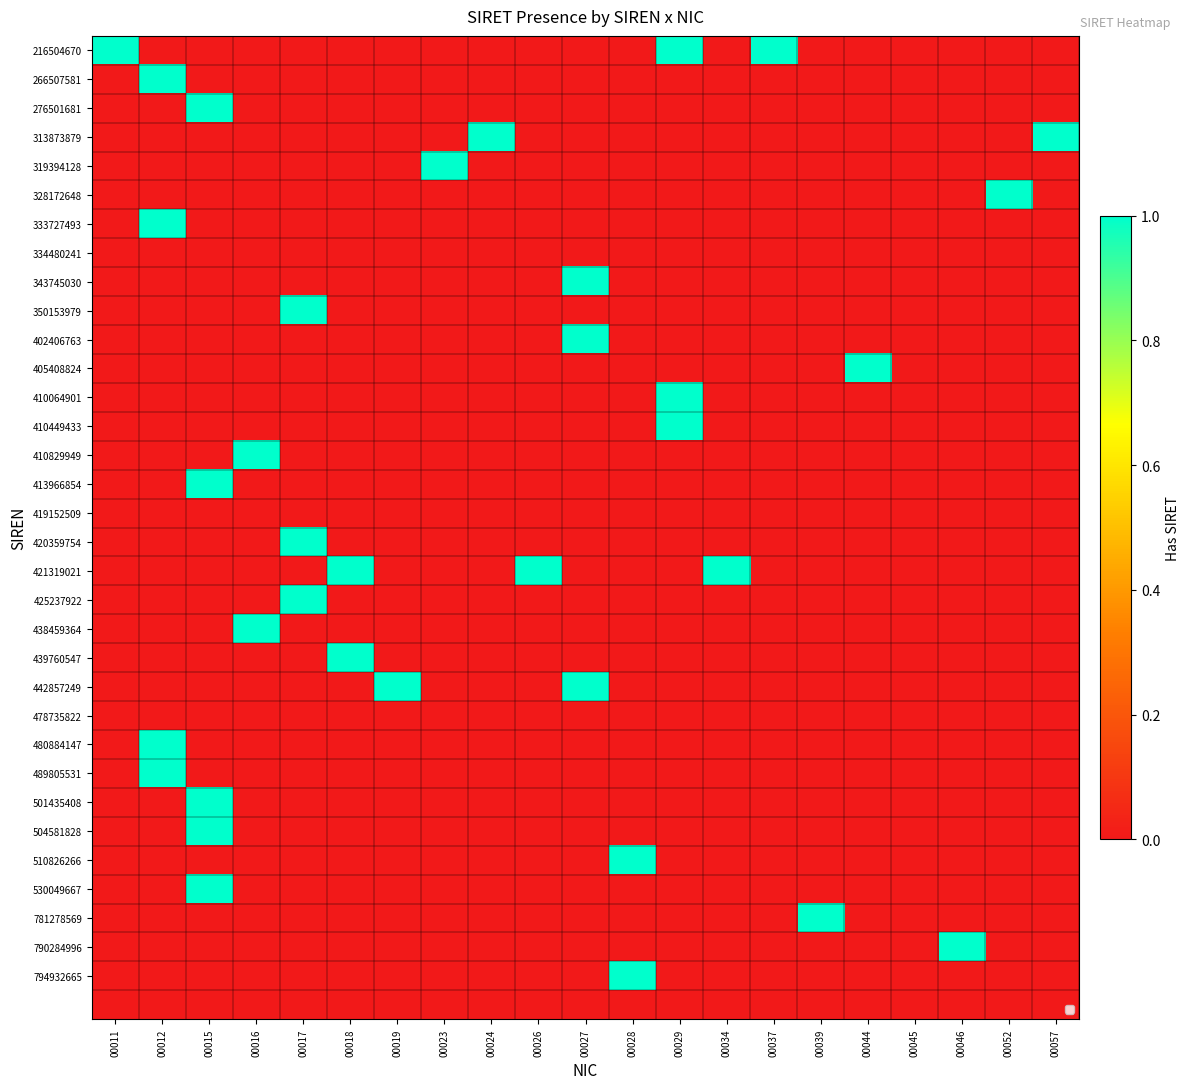

What is the maximum value shown in the chart?

1